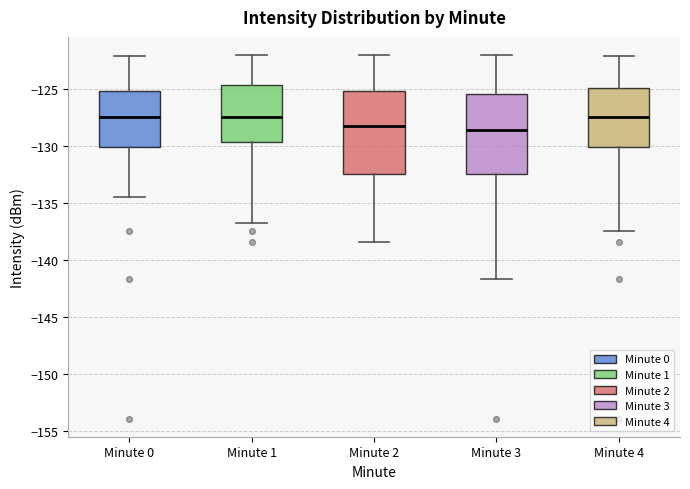

Reading left to right, read every box against the y-axis: the position of its median line, the range the box covers, and the ends of its whiskers. The values are not printed on the chart, so give them approximately, as read against the axis.

Minute 0: median -127.5, box -130.0 to -125.0, whiskers -134.5 to -122.0
Minute 1: median -127.5, box -129.5 to -124.5, whiskers -136.5 to -122.0
Minute 2: median -128.0, box -132.5 to -125.0, whiskers -138.5 to -122.0
Minute 3: median -128.5, box -132.5 to -125.5, whiskers -141.5 to -122.0
Minute 4: median -127.5, box -130.0 to -125.0, whiskers -137.5 to -122.0